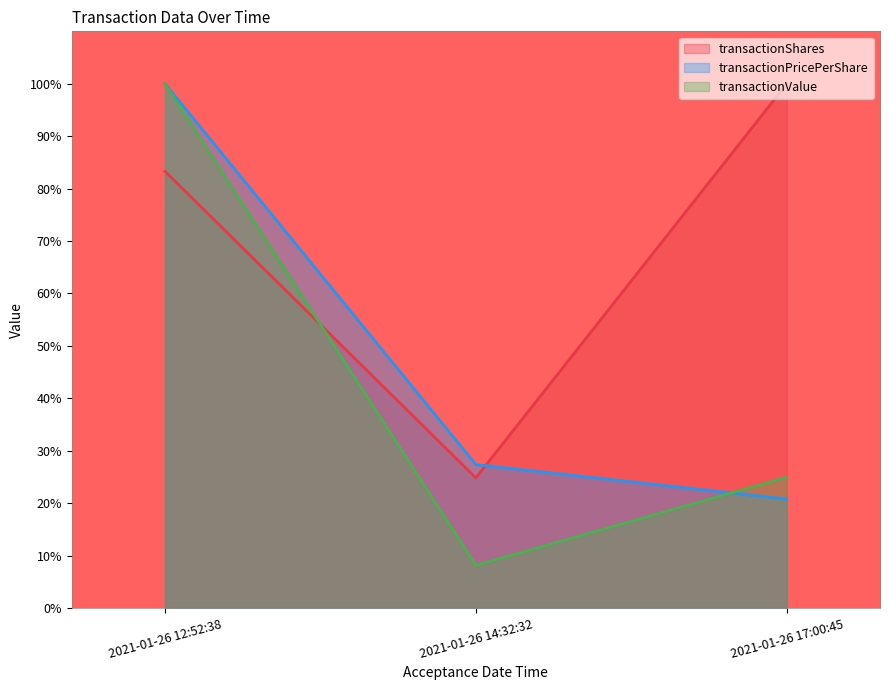

List the labels in order of transactionPricePerShare value, smallest first.

2021-01-26 17:00:45, 2021-01-26 14:32:32, 2021-01-26 12:52:38